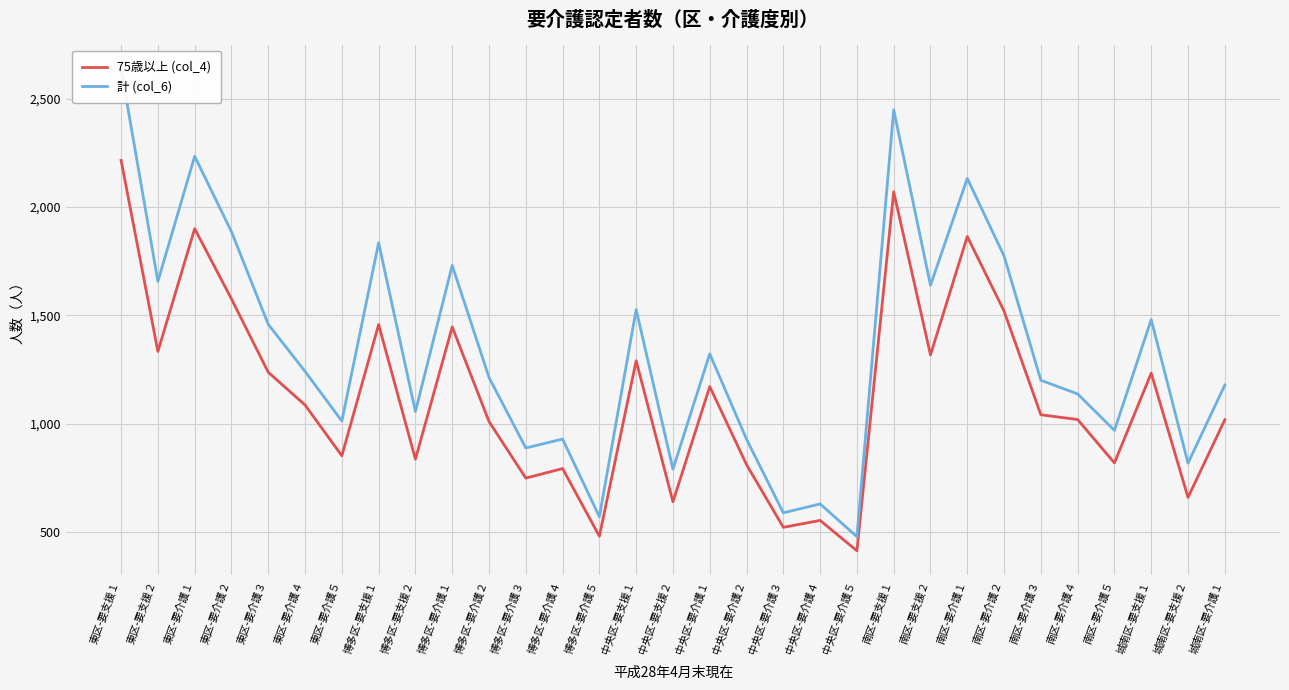

Which series has the largest total across all categories?

計 (col_6)